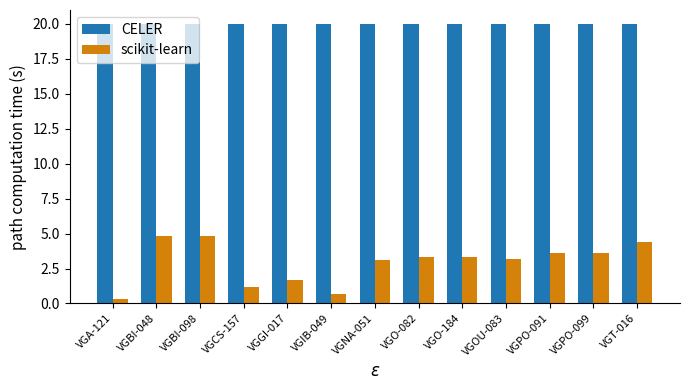

Is it true that scikit-learn equals 3.3 at VGO-082?

True